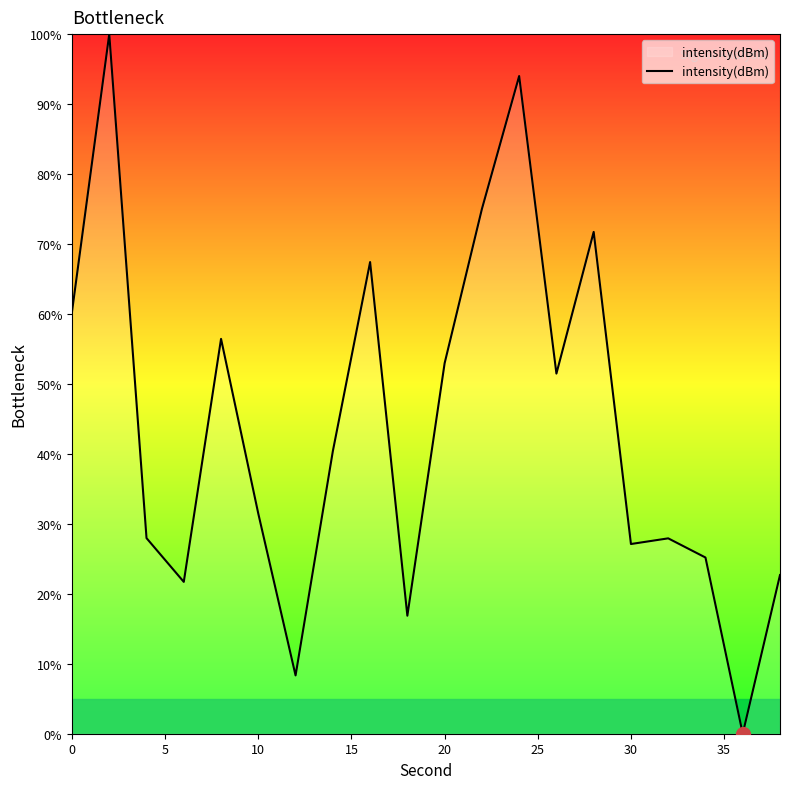

How many interior local valleys (lower than both neighbors) does the data have?

6